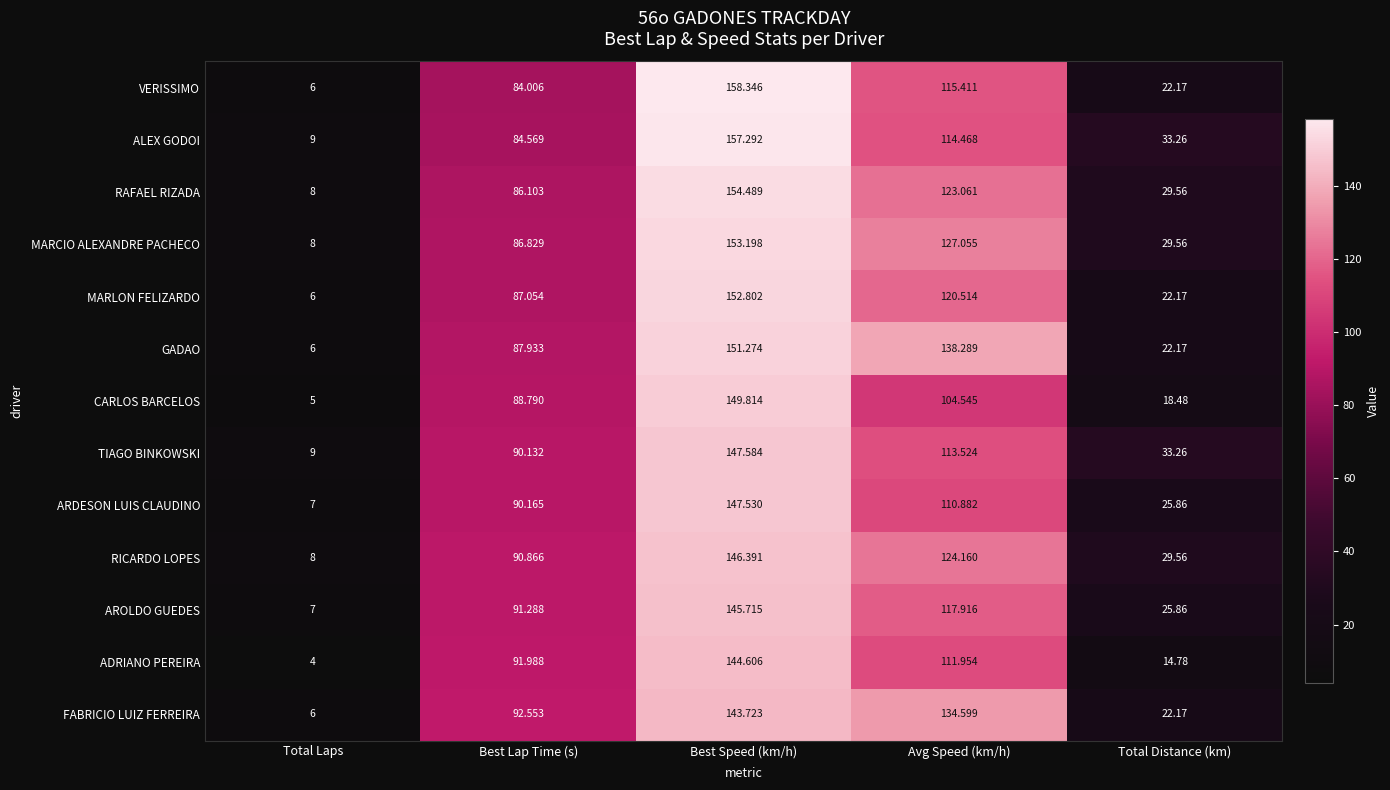

How many categories are shown in the chart?

5